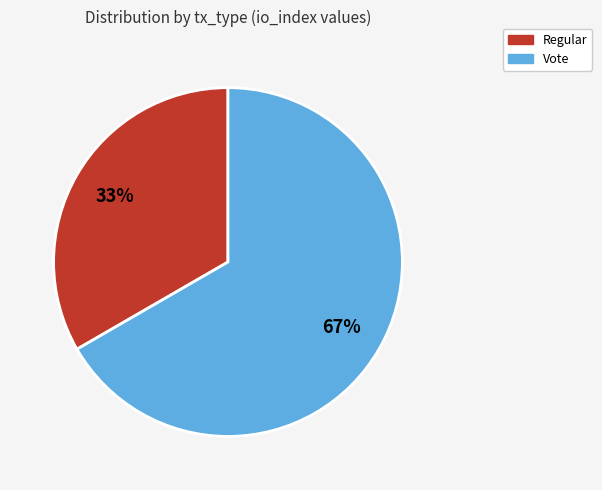

Rank the categories by value from lowest to highest.

Regular, Vote